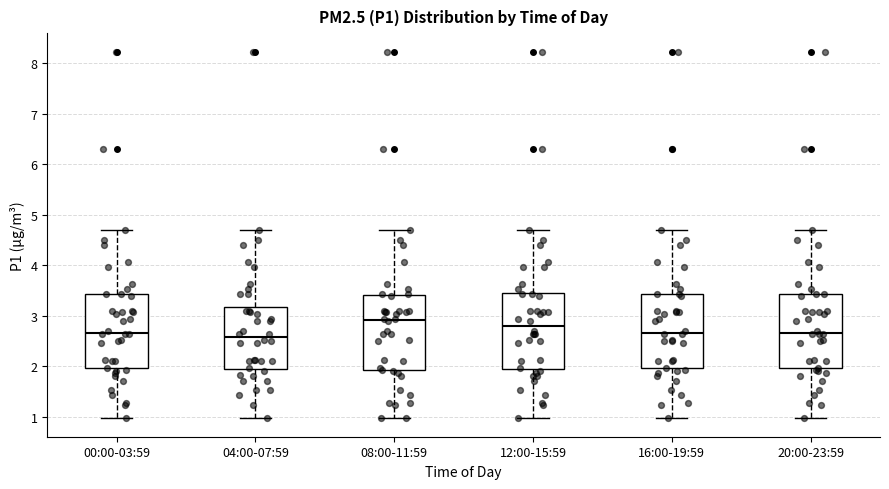

Reading left to right, transcribe this box plot: for each box, give where its median line is, the range the box spans, and where its two whiskers end, as read against the y-axis. The values are not printed on the chart, so give them approximately, as read against the axis.

00:00-03:59: median 2.7, box 2.0 to 3.4, whiskers 1.0 to 4.7
04:00-07:59: median 2.6, box 2.0 to 3.2, whiskers 1.0 to 4.7
08:00-11:59: median 2.9, box 1.9 to 3.4, whiskers 1.0 to 4.7
12:00-15:59: median 2.8, box 2.0 to 3.5, whiskers 1.0 to 4.7
16:00-19:59: median 2.7, box 2.0 to 3.4, whiskers 1.0 to 4.7
20:00-23:59: median 2.7, box 2.0 to 3.4, whiskers 1.0 to 4.7